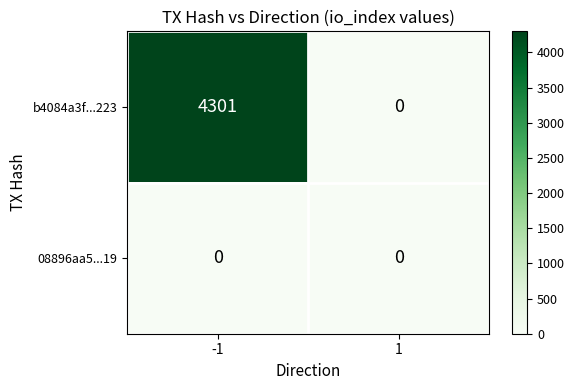

List the series in order of their overall mean, highest first.

b4084a3f...223, 08896aa5...19